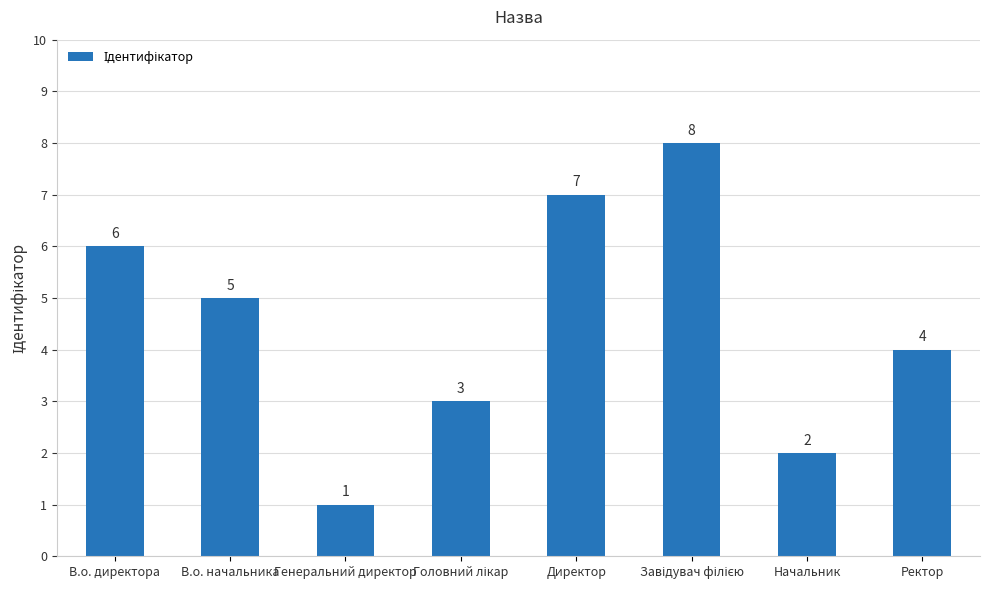

Are the bars grouped side by side (vs. stacked)?

No